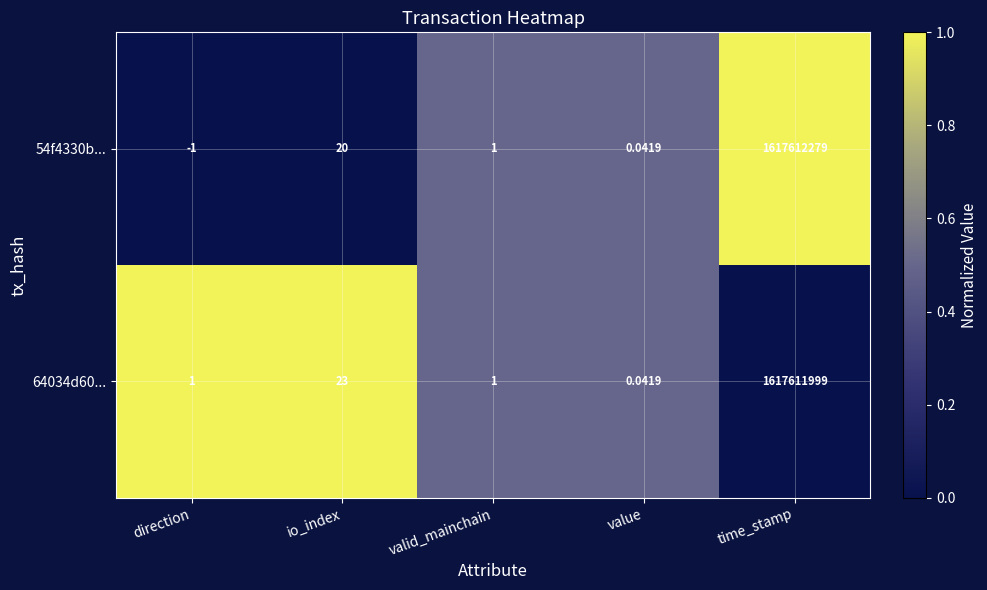

At which category does the chart reach its peak across all series?

time_stamp